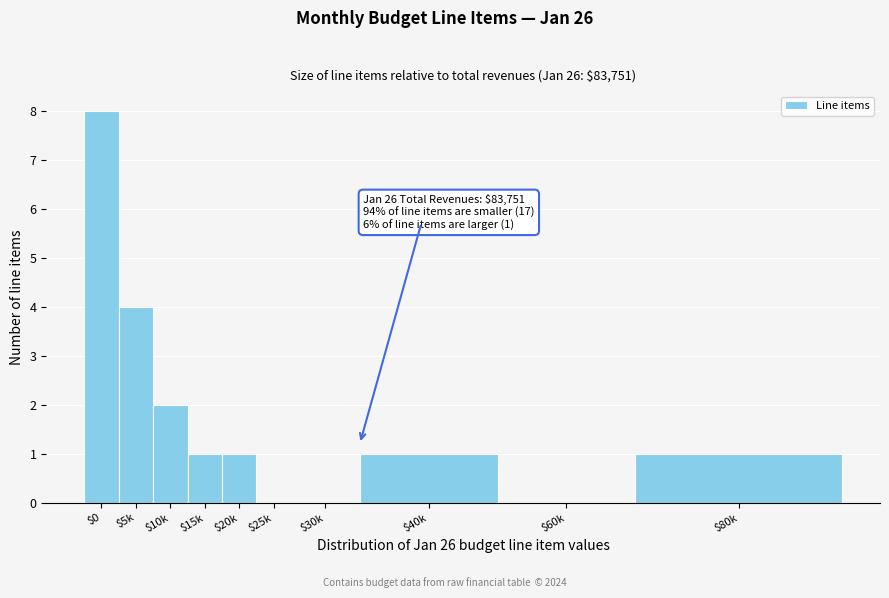

True or false: the data shows 2 at $20k.

False